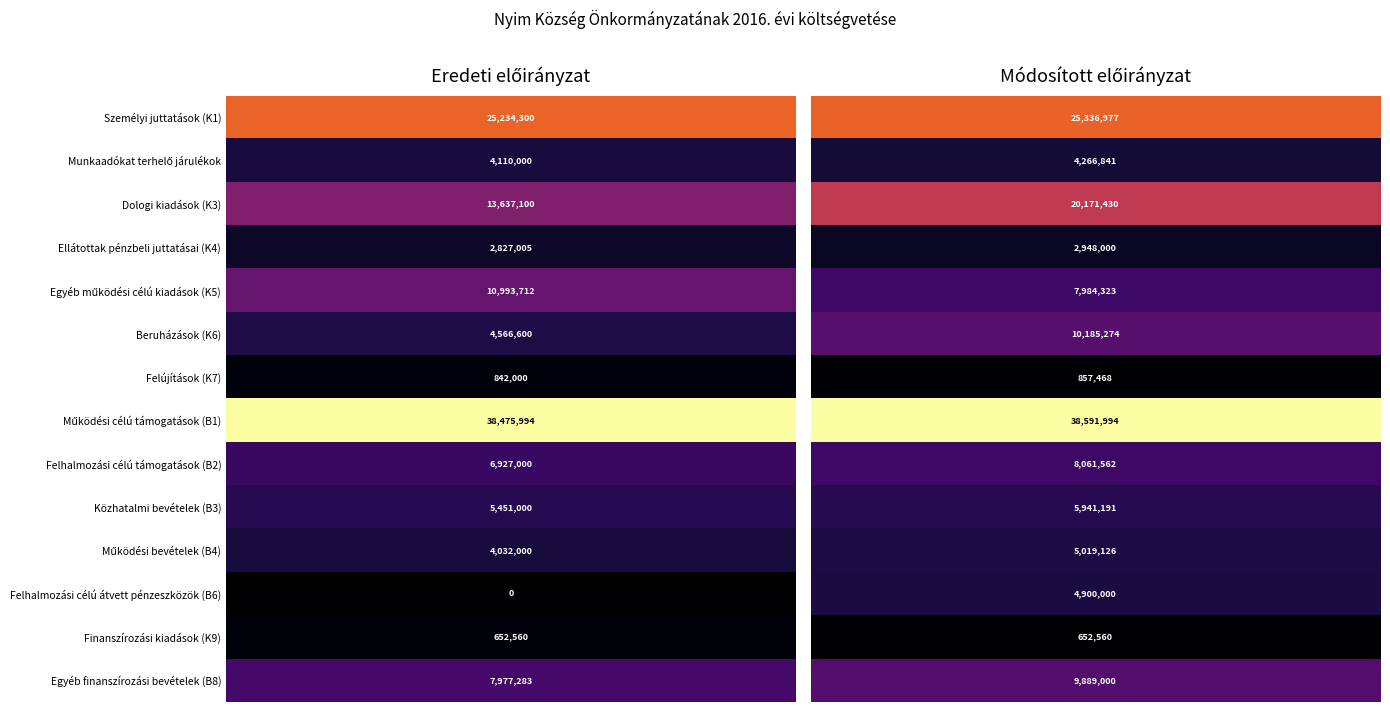

Which series has the largest range (max minus min)?

Dologi kiadások (K3)